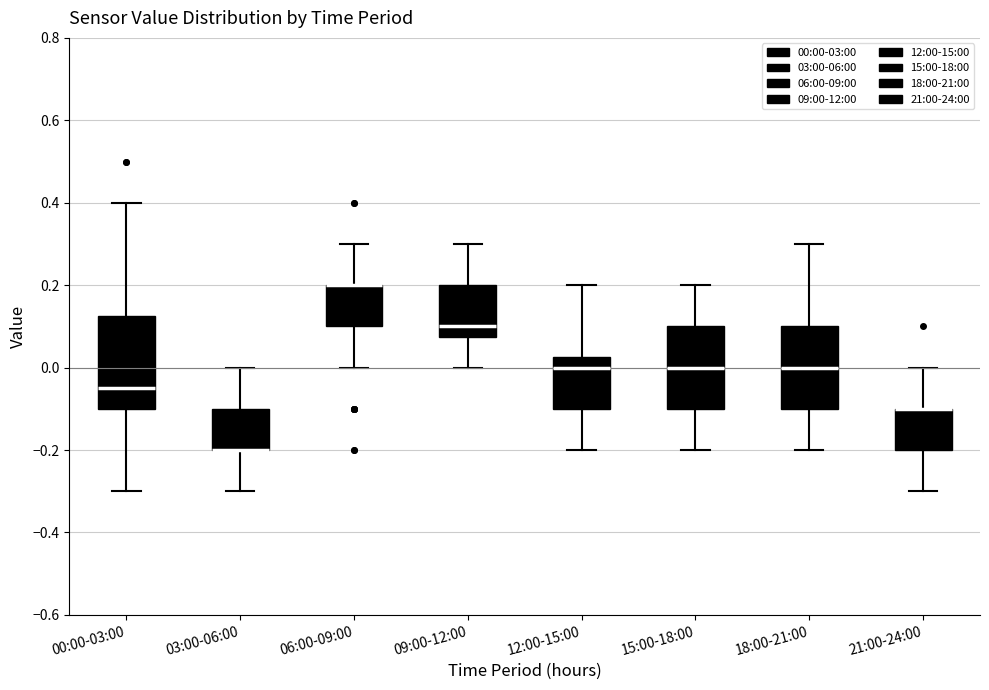

Reading left to right, read every box against the y-axis: the position of its median line, the range the box covers, and the ends of its whiskers. The values are not printed on the chart, so give them approximately, as read against the axis.

00:00-03:00: median -0.04, box -0.10 to 0.12, whiskers -0.30 to 0.40
03:00-06:00: median -0.20 (drawn on the box's lower edge), box -0.20 to -0.10, whiskers -0.30 to 0.00
06:00-09:00: median 0.20 (drawn on the box's upper edge), box 0.10 to 0.20, whiskers 0.00 to 0.30
09:00-12:00: median 0.10, box 0.08 to 0.20, whiskers 0.00 to 0.30
12:00-15:00: median 0.00, box -0.10 to 0.02, whiskers -0.20 to 0.20
15:00-18:00: median 0.00, box -0.10 to 0.10, whiskers -0.20 to 0.20
18:00-21:00: median 0.00, box -0.10 to 0.10, whiskers -0.20 to 0.30
21:00-24:00: median -0.10 (drawn on the box's upper edge), box -0.20 to -0.10, whiskers -0.30 to 0.00